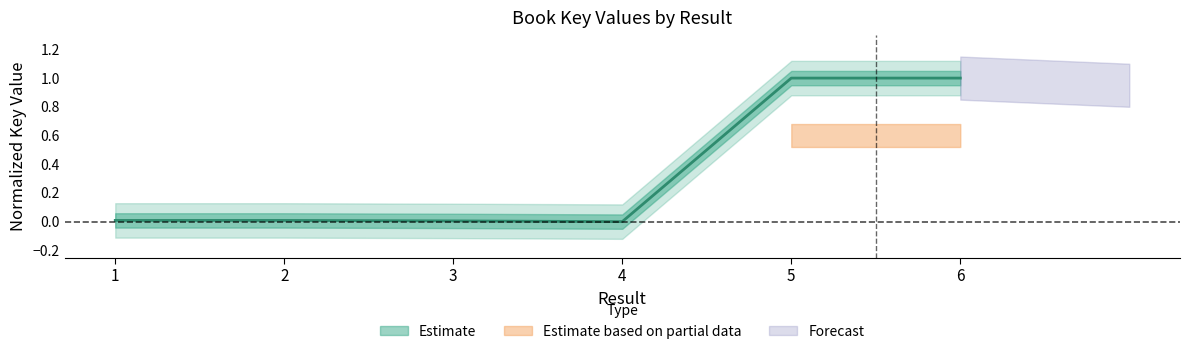

True or false: the data shows 0.4 at 4.

False